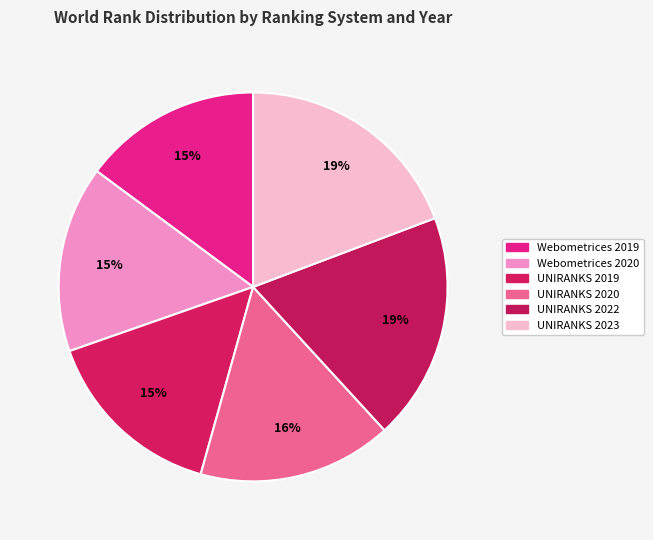

Approximately how many times larger is the value at Webometrices 2020 compared to UNIRANKS 2020?

1.0